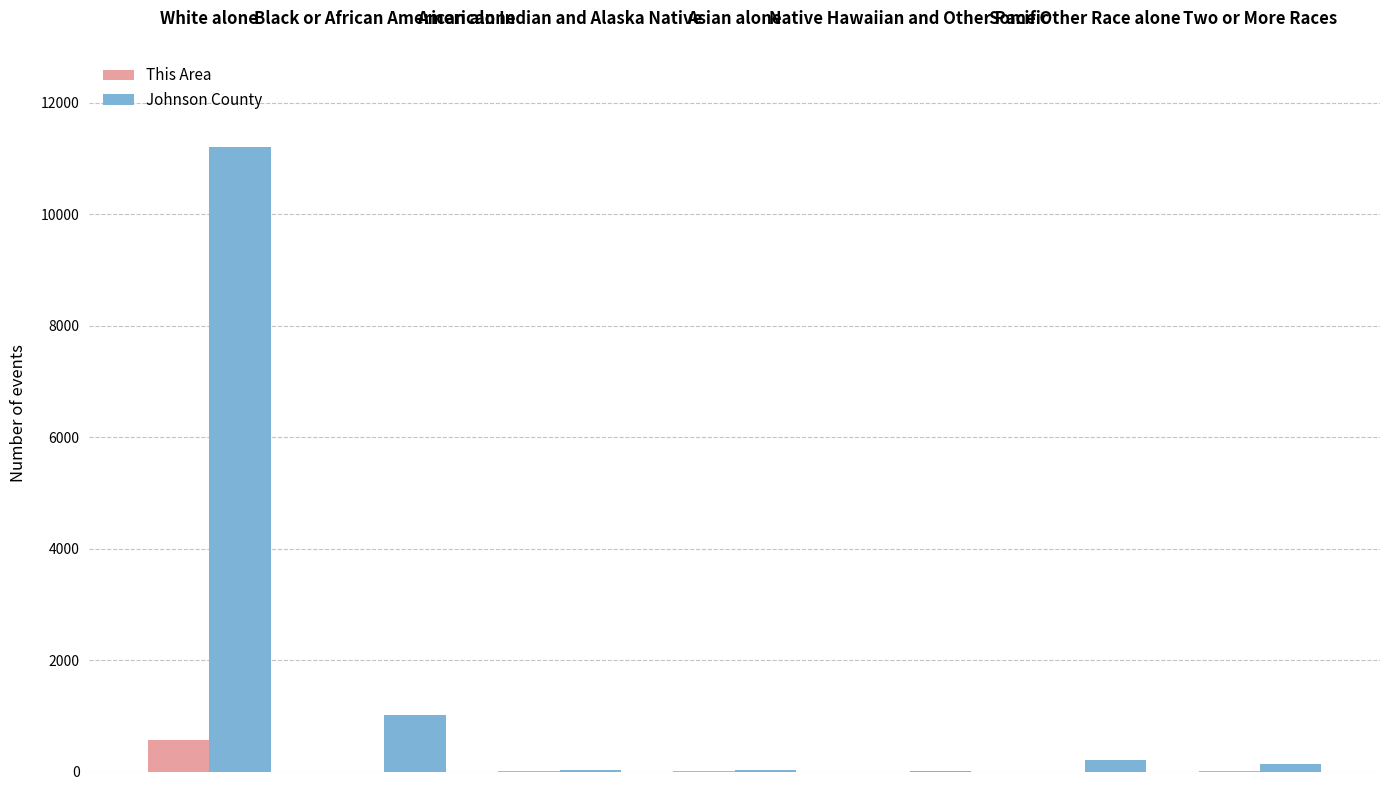

What is the highest value of the Johnson County series?

11197